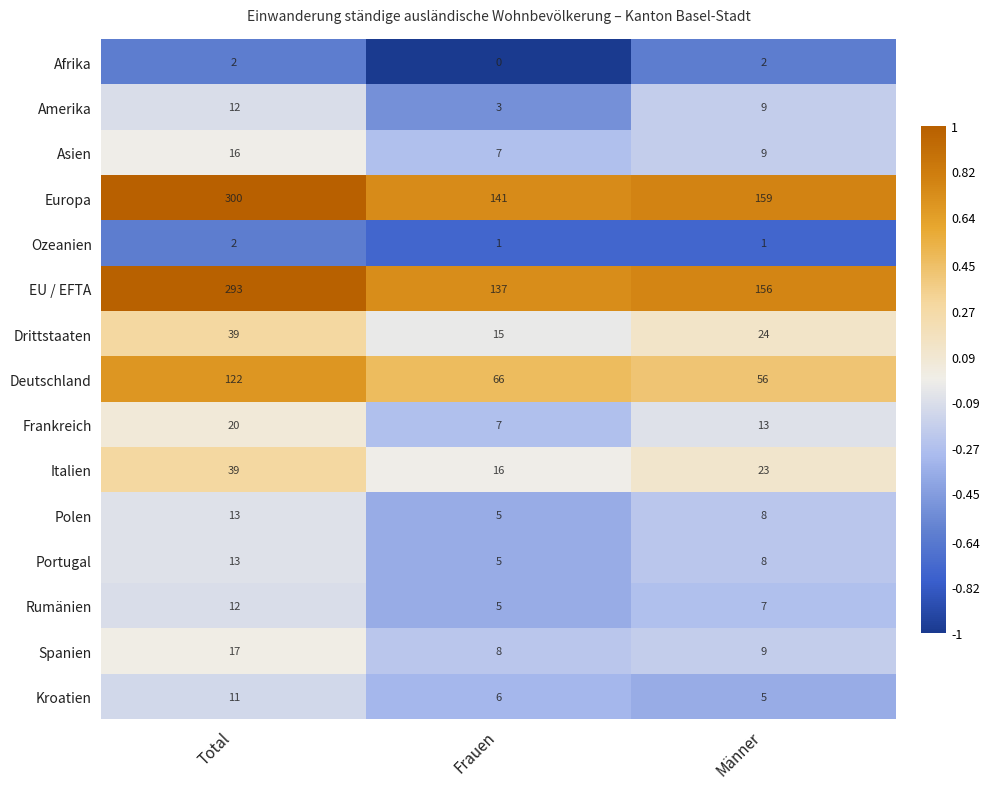

Where is Italien nearest to the value 27?

Männer